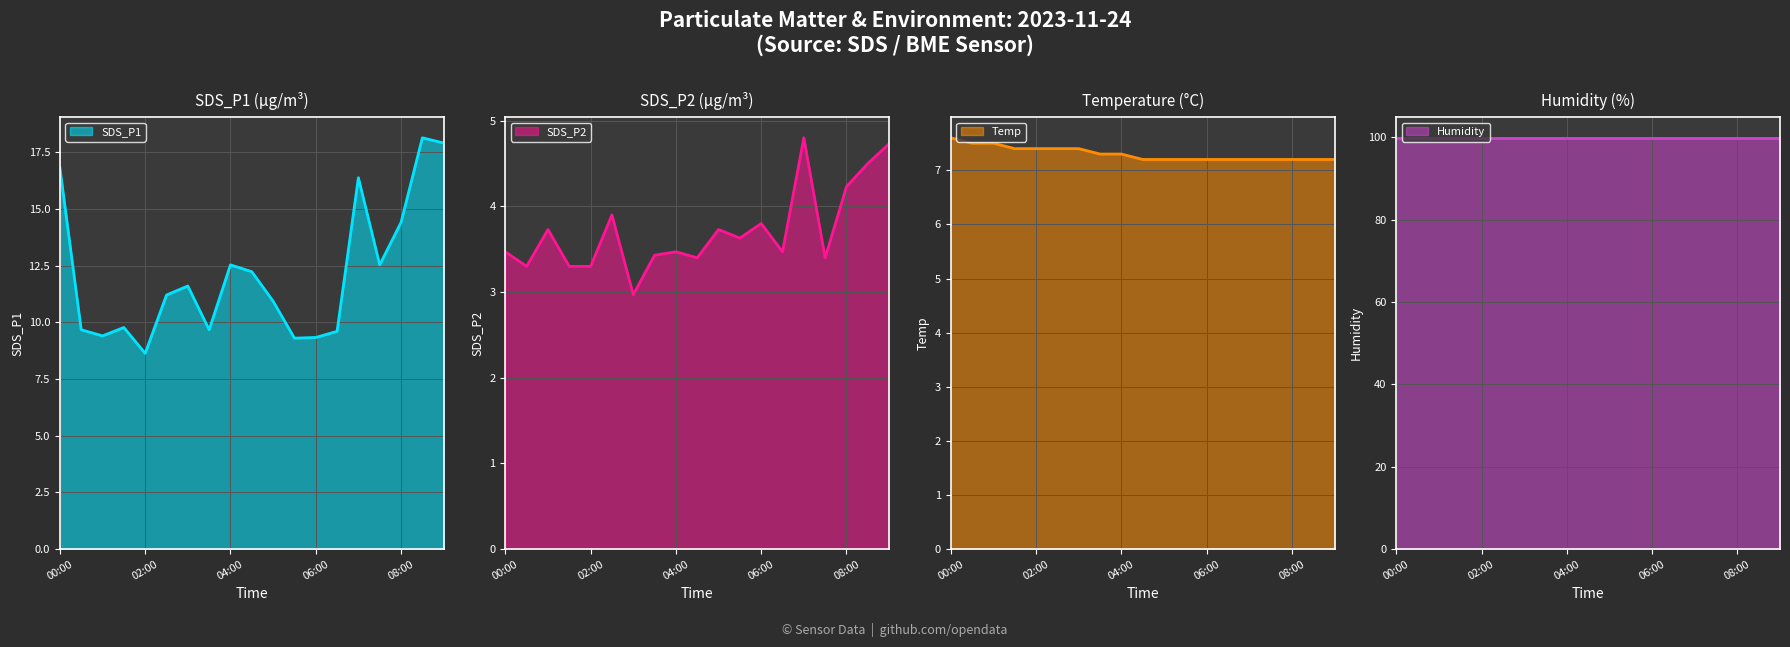

What is the label of the 5th point from the left?

02:00